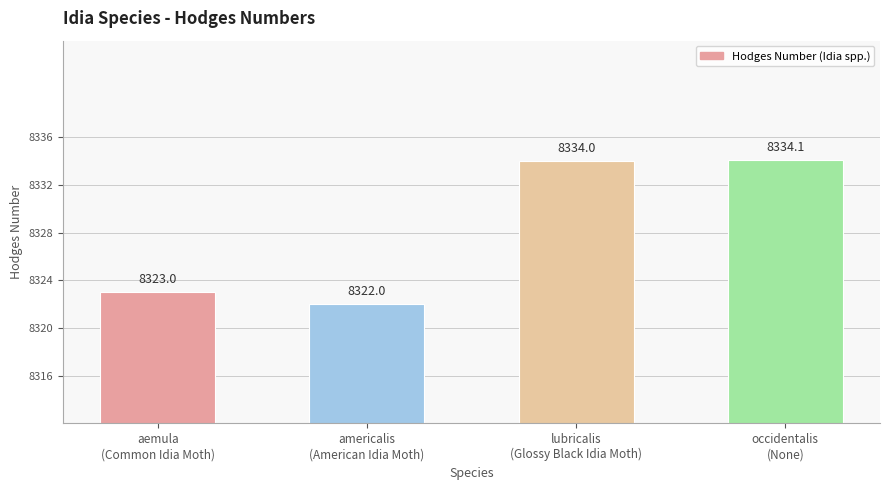

What is the difference between the maximum and minimum values?

12.1